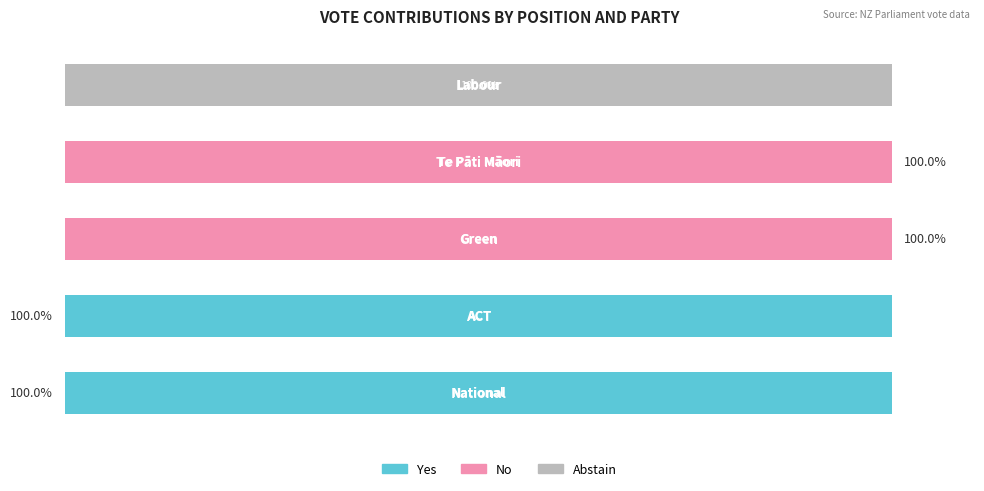

What are all the series names shown in the legend?

Yes, No, Abstain